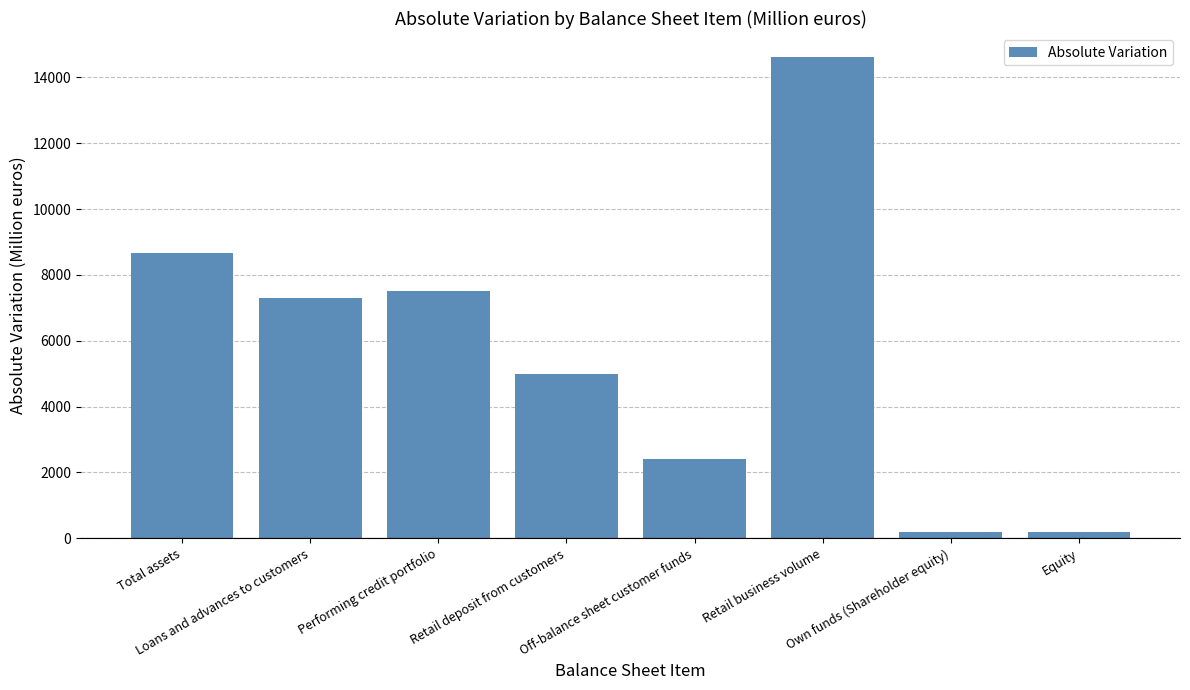

What is the average value?

5730